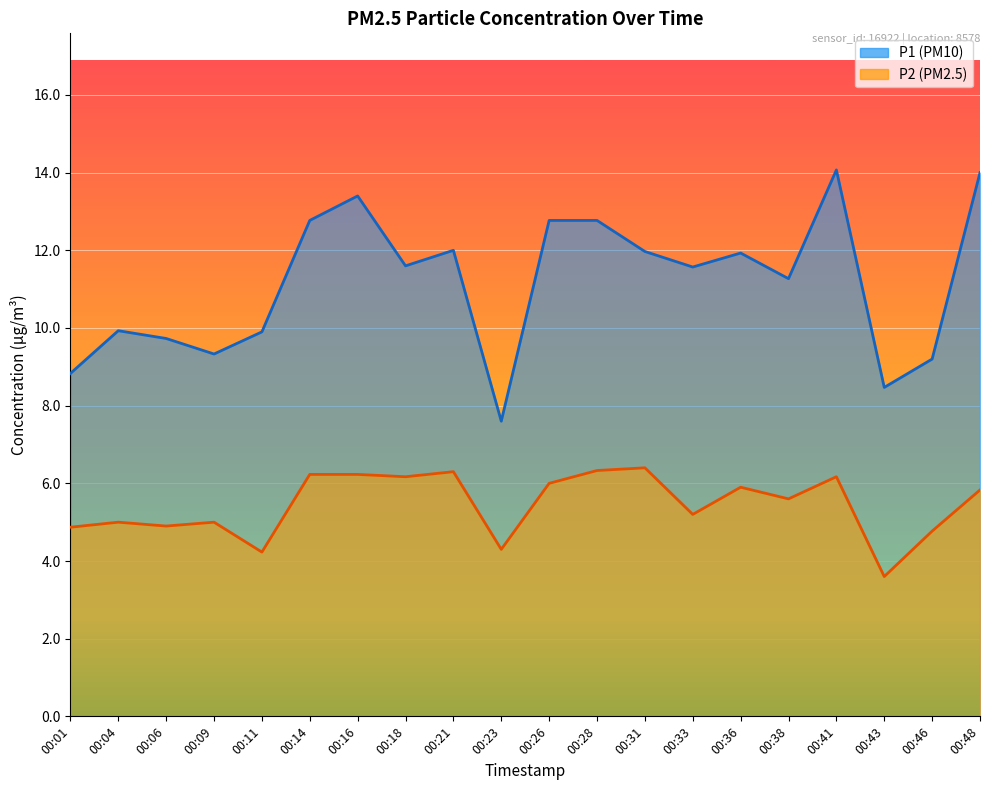

True or false: P2 and P1 intersect in this chart.

False